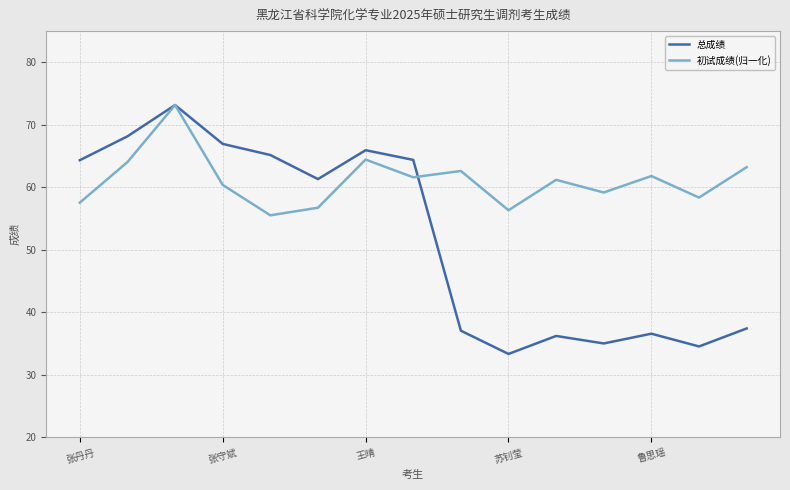

What is the average value of the 总成绩 series?

52.0